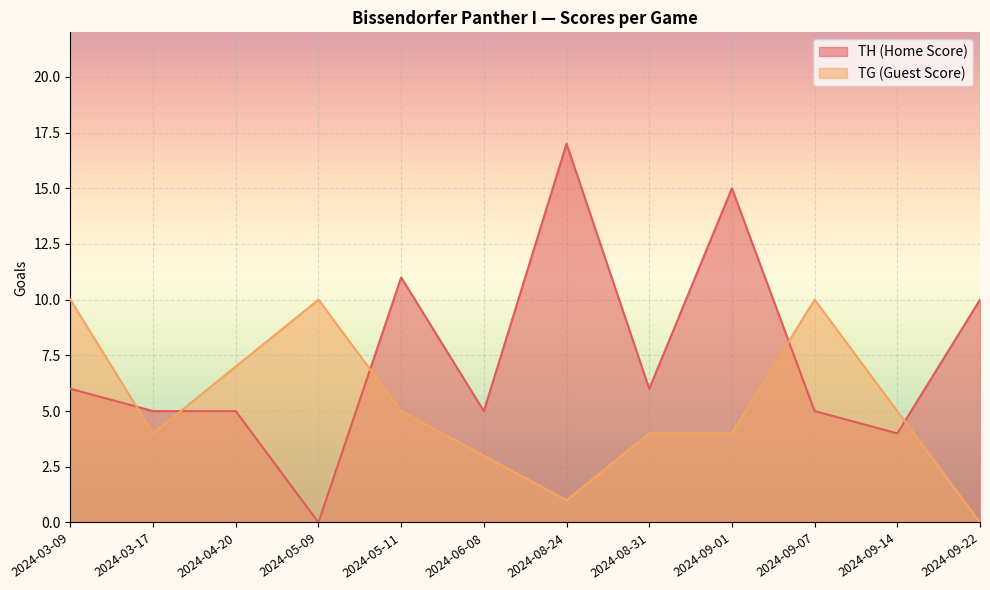

The value of TG (Guest Score) at 2024-09-22 is 0. True or false?

True